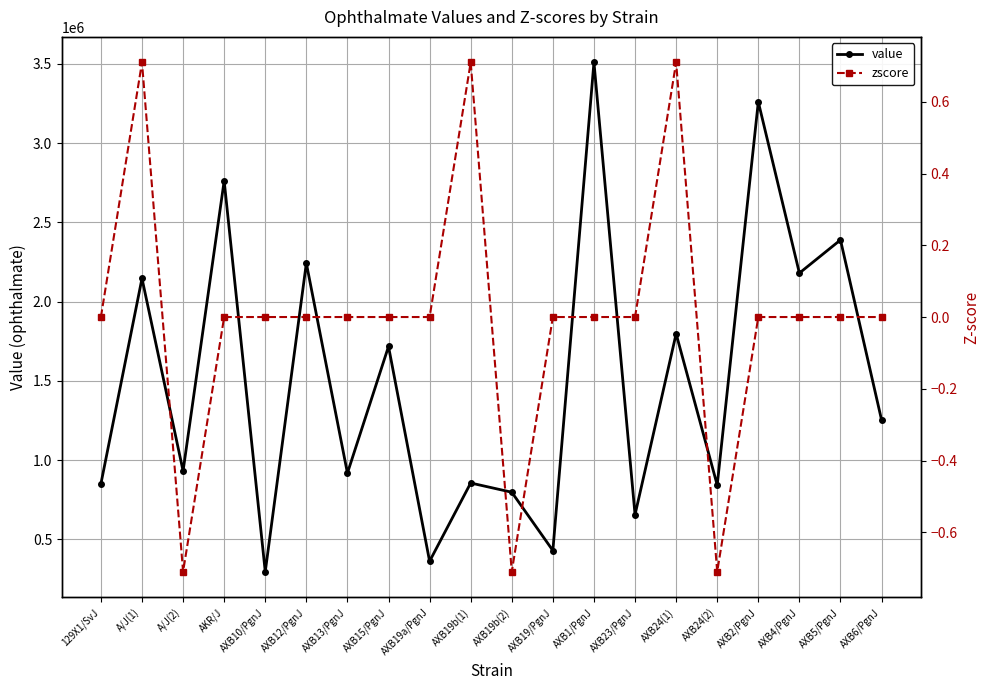

The value series shows 3738068.5 at AXB4/PgnJ. True or false?

False